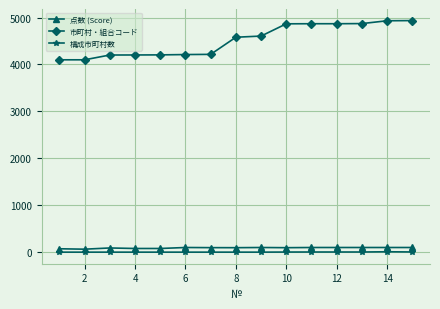

Which series has the largest total across all categories?

市町村・組合コード